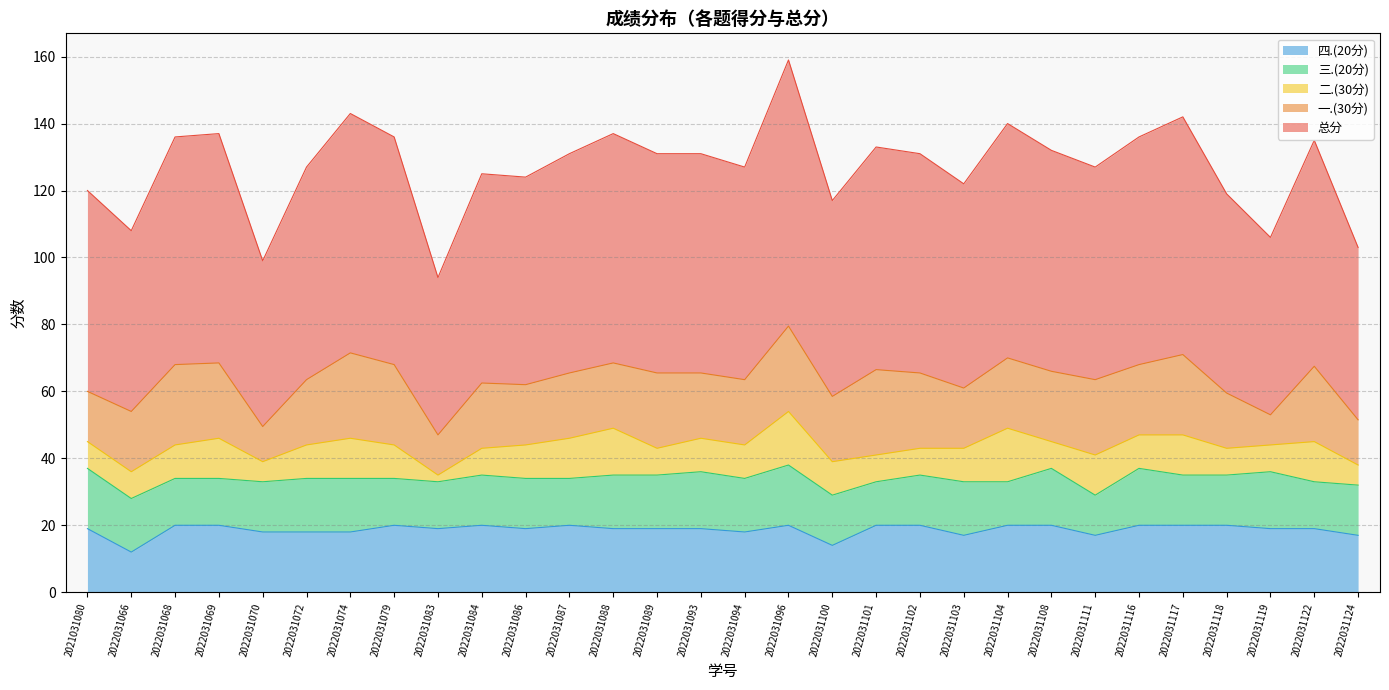

In 二.(30分), how many points are lower than both neighbors (excluding endpoints)?

5